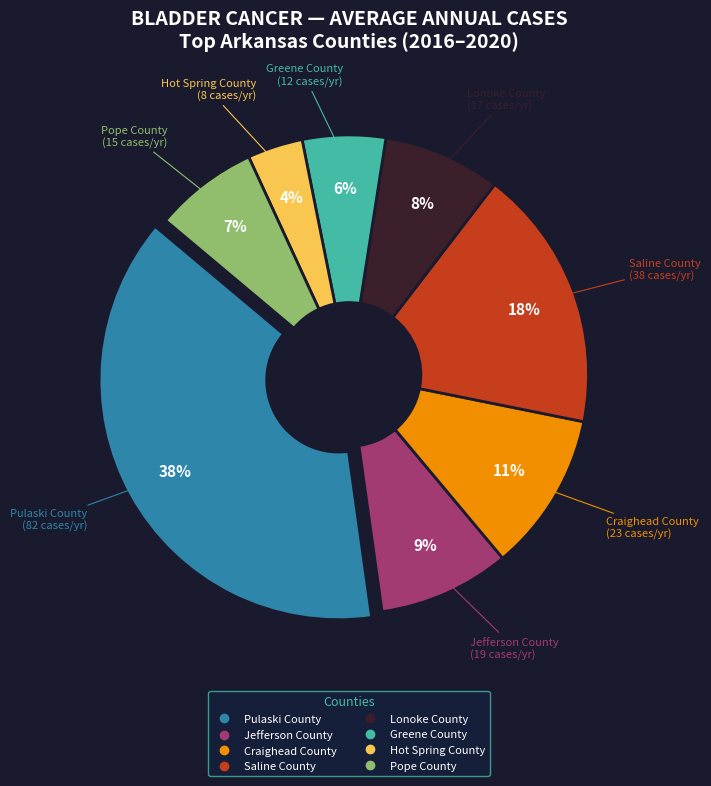

To the nearest percent, what is the average slice percentage?

12%